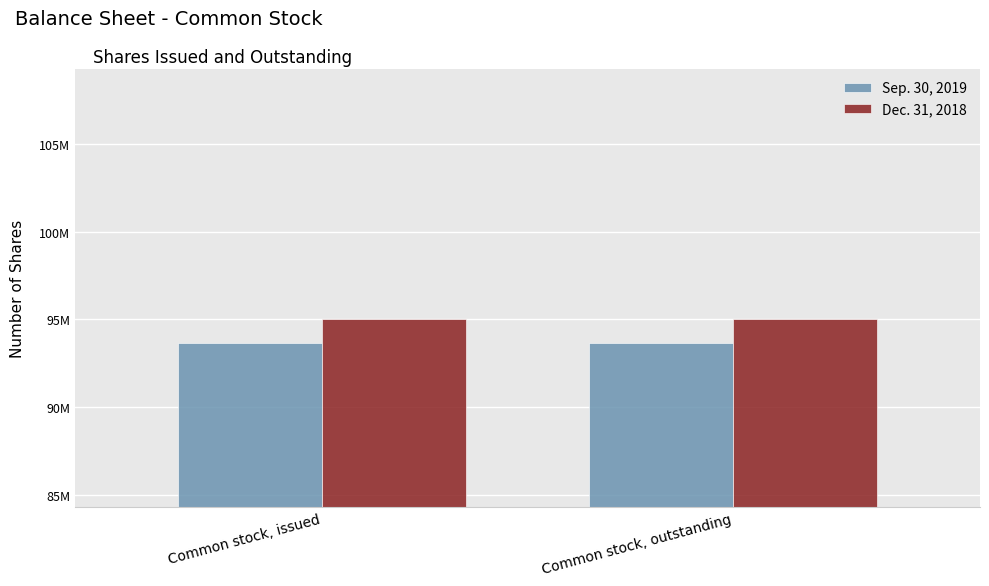

Reading right to left, transcribe all the data shown in this chart.

Sep. 30, 2019: Common stock, outstanding=93655524	Common stock, issued=93655524
Dec. 31, 2018: Common stock, outstanding=95030569	Common stock, issued=95030569